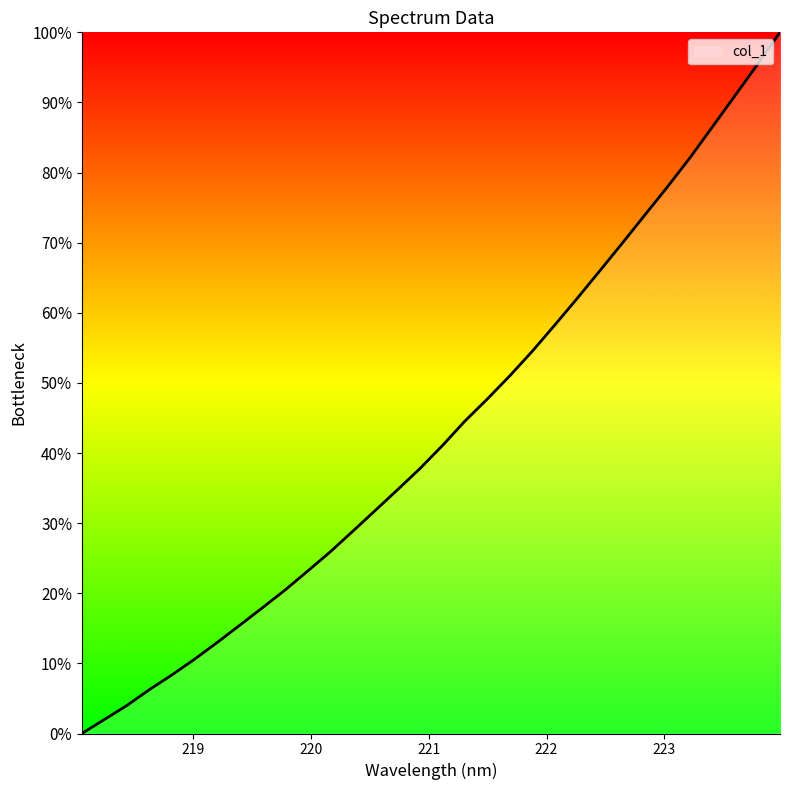

How many values are above zero?

31